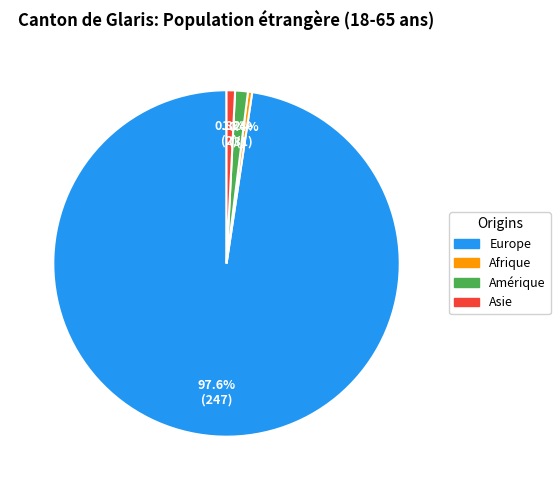

The Asie slice represents 10% of the pie. True or false?

False